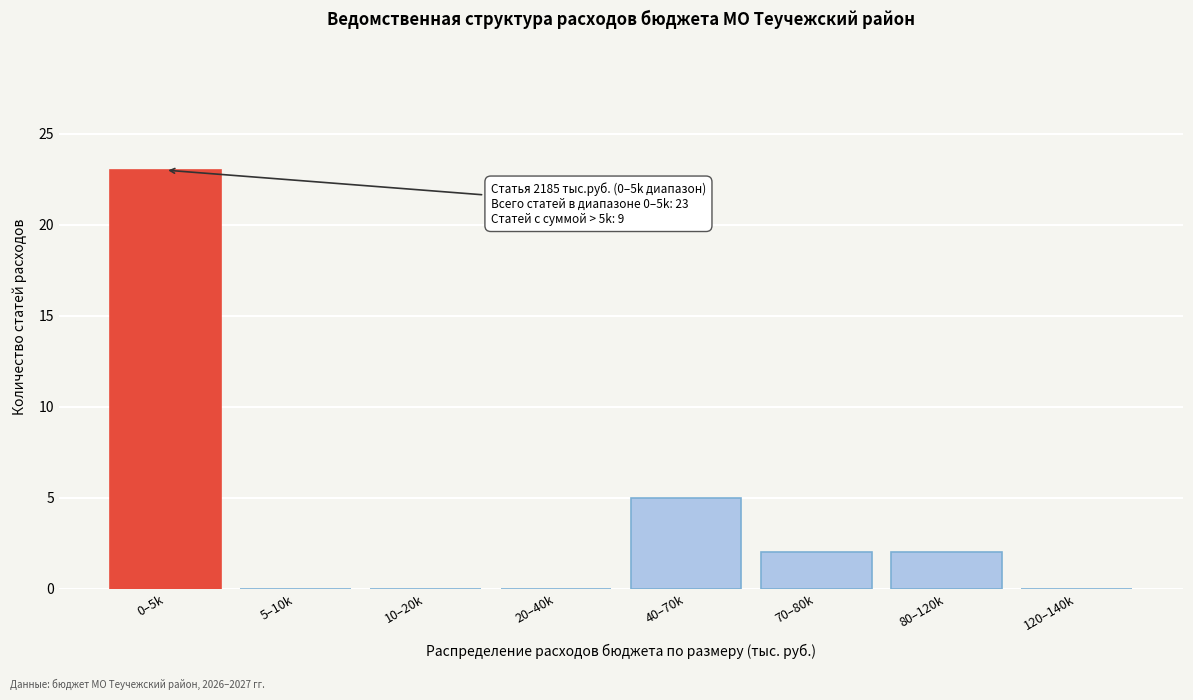

Reading right to left, transcribe all the data shown in this chart.

120–140k=0	80–120k=2	70–80k=2	40–70k=5	20–40k=0	10–20k=0	5–10k=0	0–5k=23